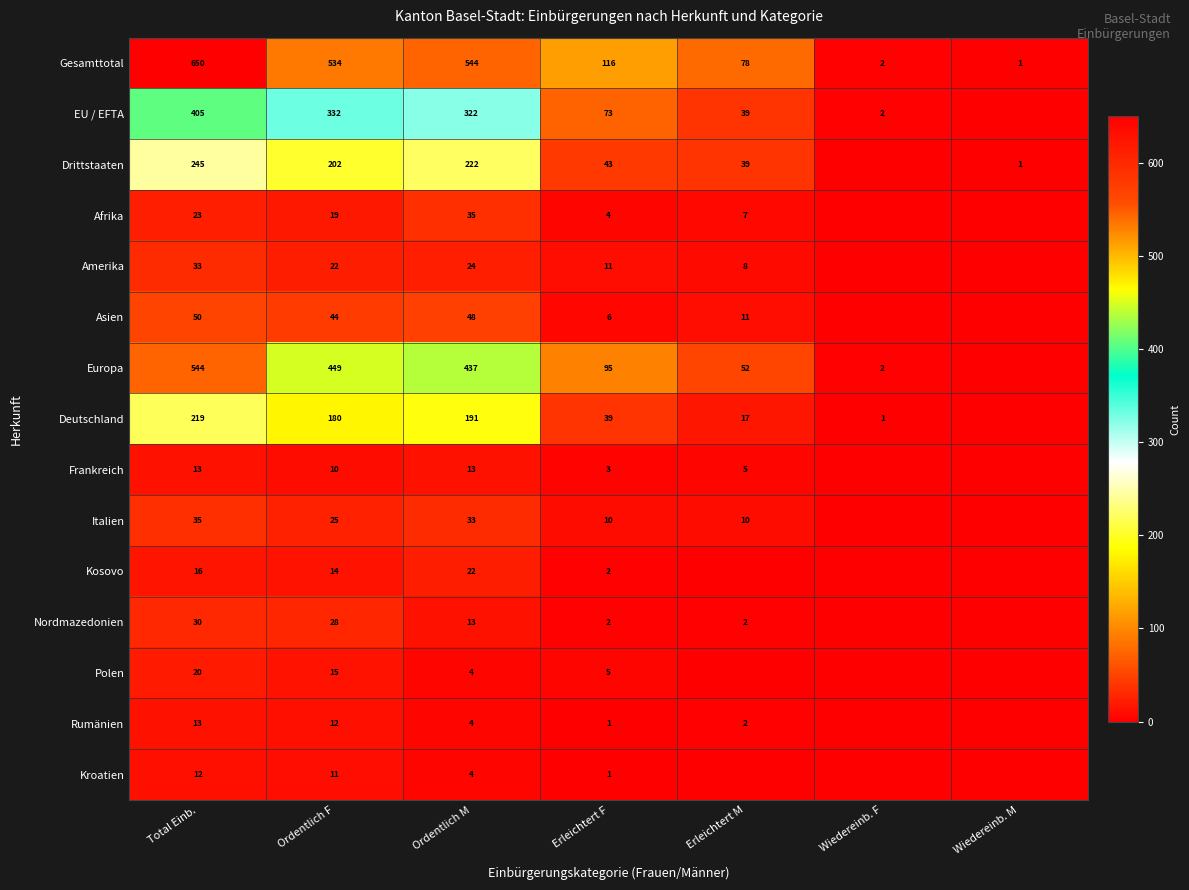

At which category does the chart reach its peak across all series?

Total Einb.